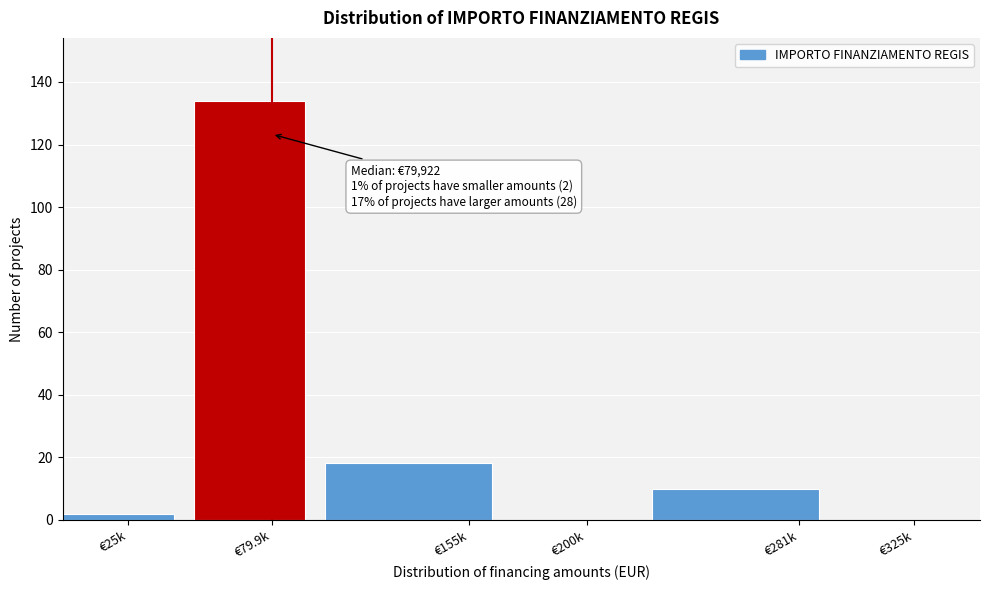

What is the change in value from €281k to €325k?

-10